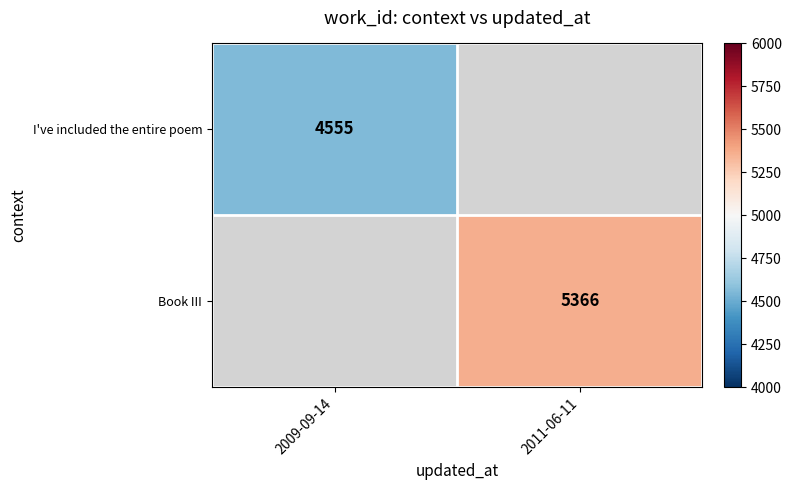

The I've included the entire poem series shows 7252 at 2009-09-14. True or false?

False